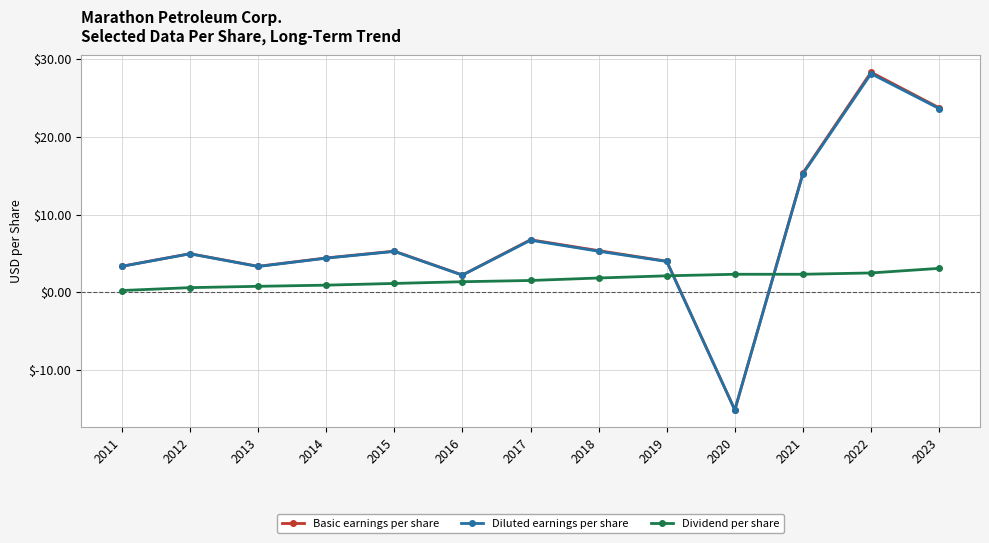

What is the lowest value of the Diluted earnings per share series?

-15.1